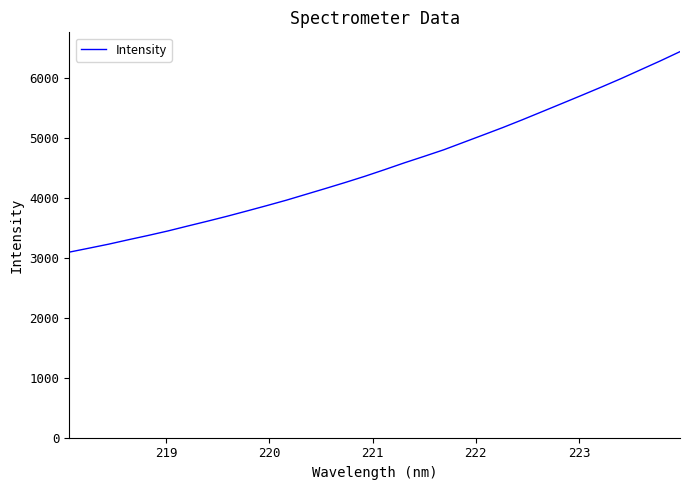

What is the smallest value displayed?

3092.6